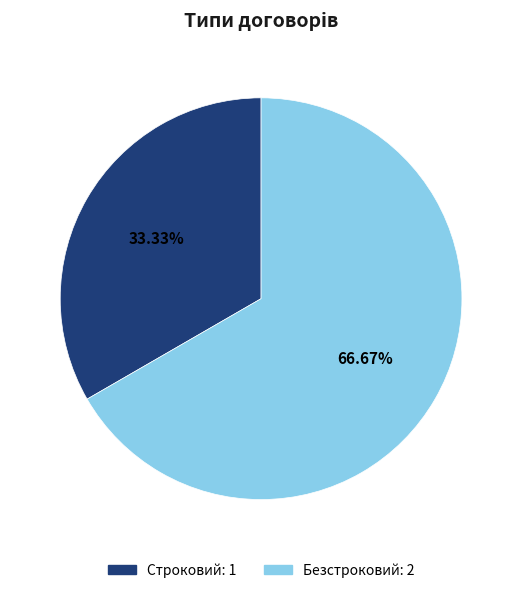

To the nearest percent, what is the average slice percentage?

50%